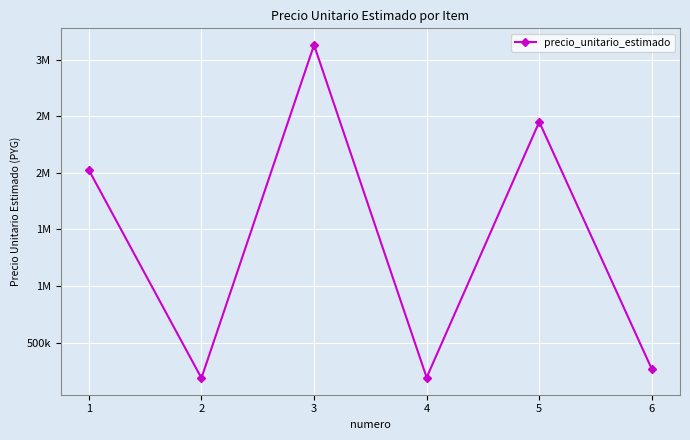

What is the change in value from 1 to 6?

-1758333